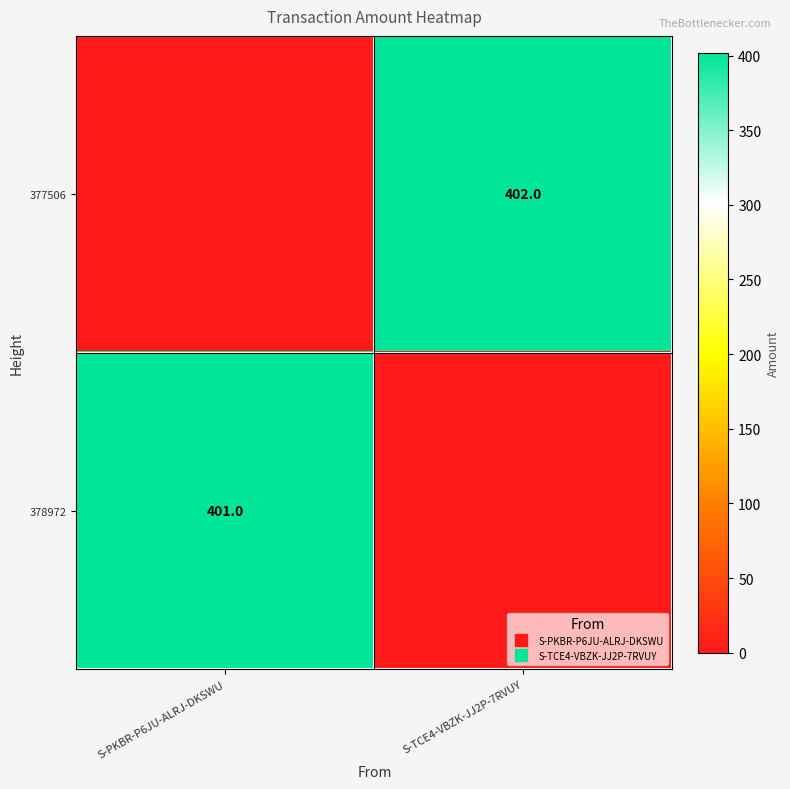

List the labels in order of 378972 value, smallest first.

S-TCE4-VBZK-JJ2P-7RVUY, S-PKBR-P6JU-ALRJ-DKSWU